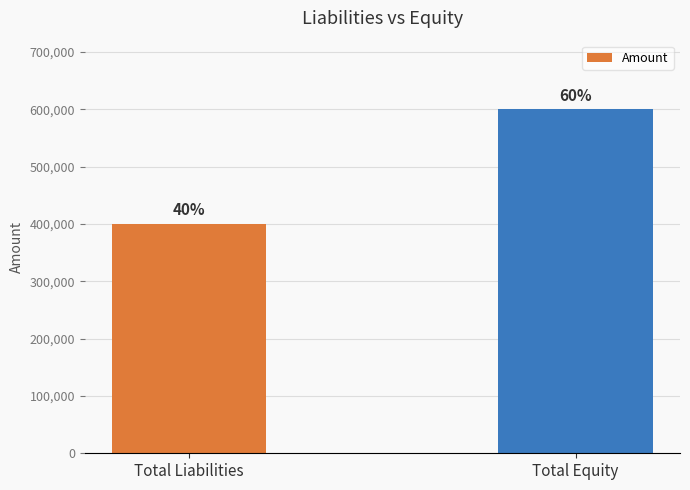

True or false: the data shows 678859 at Total Liabilities.

False